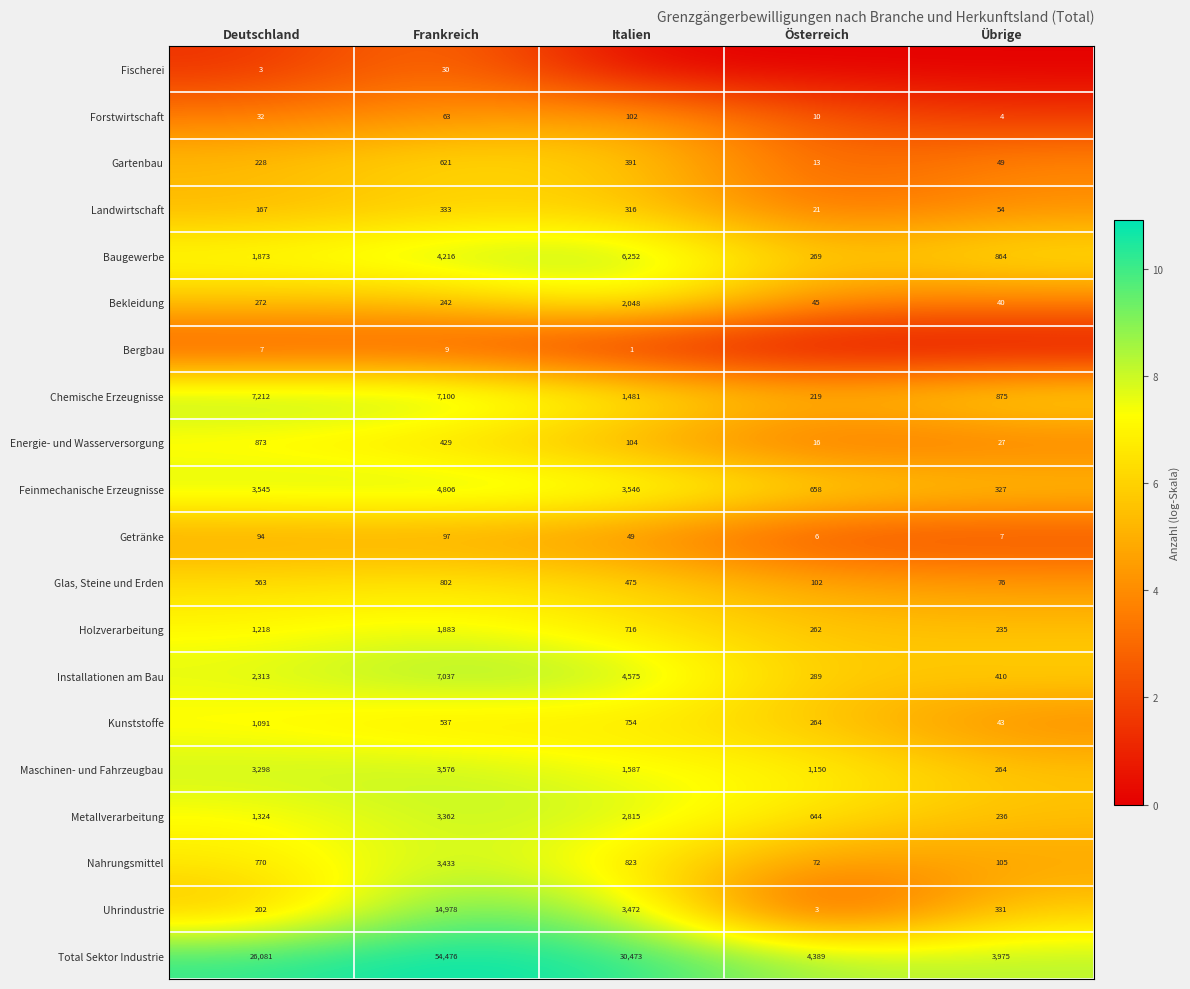

What is the difference between the Energie- und Wasserversorgung values at Österreich and Frankreich?

413